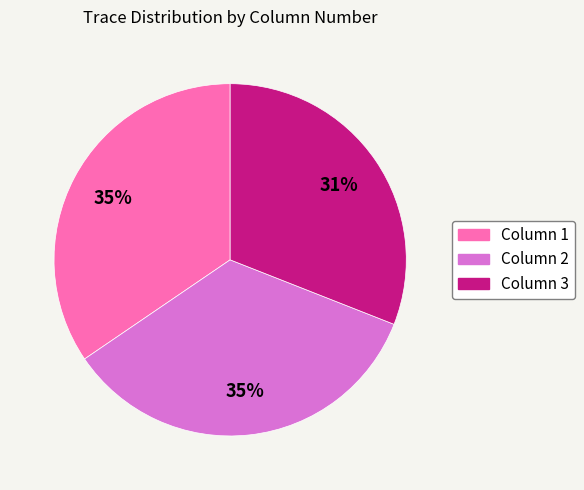

To the nearest percent, what is the difference between the largest and smallest slice percentages?

4%